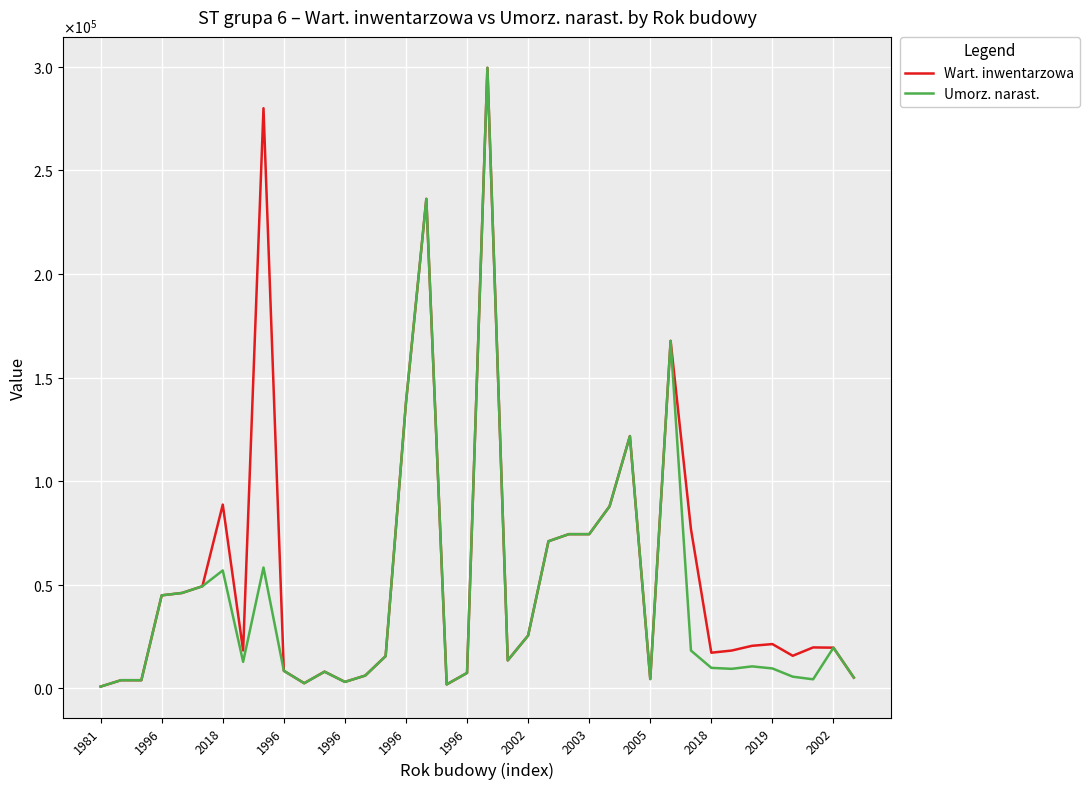

What are all the series names shown in the legend?

Wart. inwentarzowa, Umorz. narast.